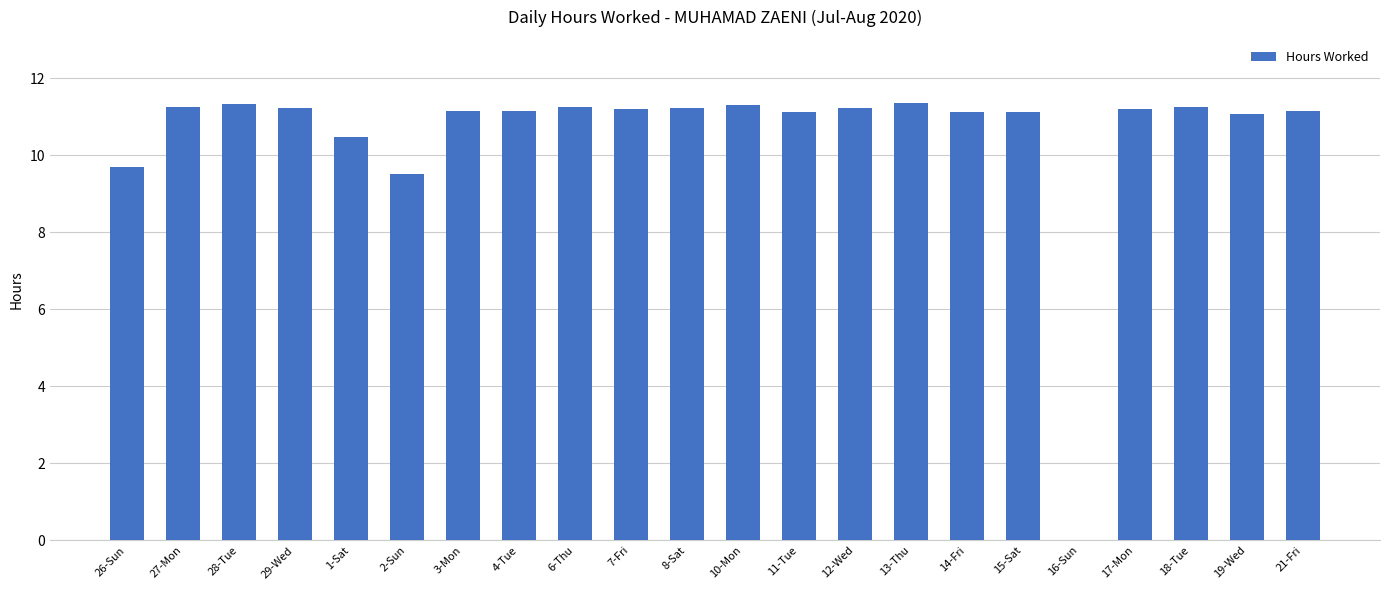

What is the sum of all values?

231.4